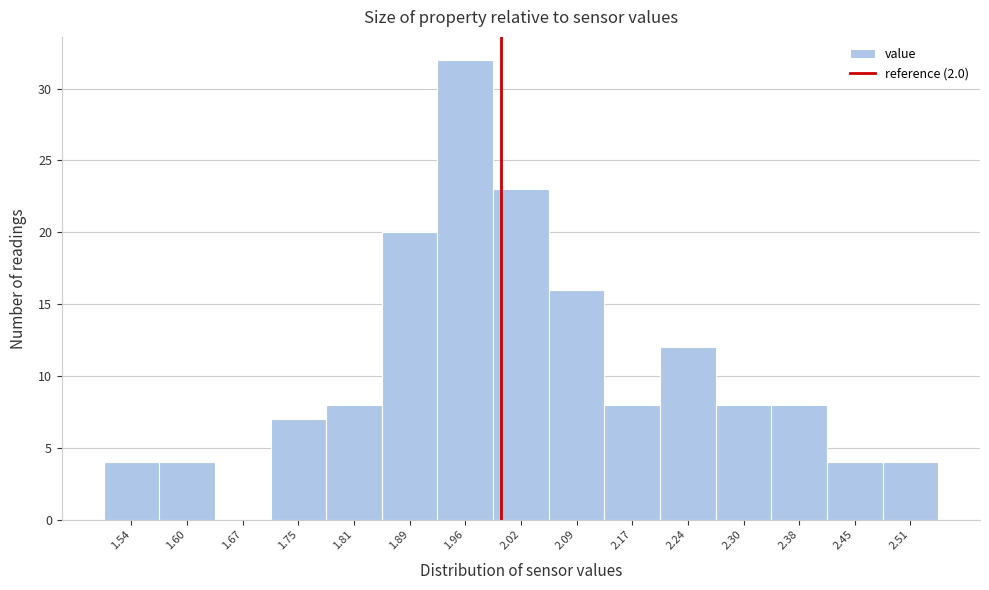

Reading left to right, list every bar in this chart as the range it spans on the x-axis followed by its height. The values are not printed on the chart, so give them approximately, as read against the axis.

1.50 to 1.57: 4
1.57 to 1.64: 4
1.64 to 1.71: 0
1.71 to 1.78: 7
1.78 to 1.85: 8
1.85 to 1.92: 20
1.92 to 1.99: 32
1.99 to 2.06: 23
2.06 to 2.13: 16
2.13 to 2.20: 8
2.20 to 2.27: 12
2.27 to 2.34: 8
2.34 to 2.41: 8
2.41 to 2.48: 4
2.48 to 2.55: 4